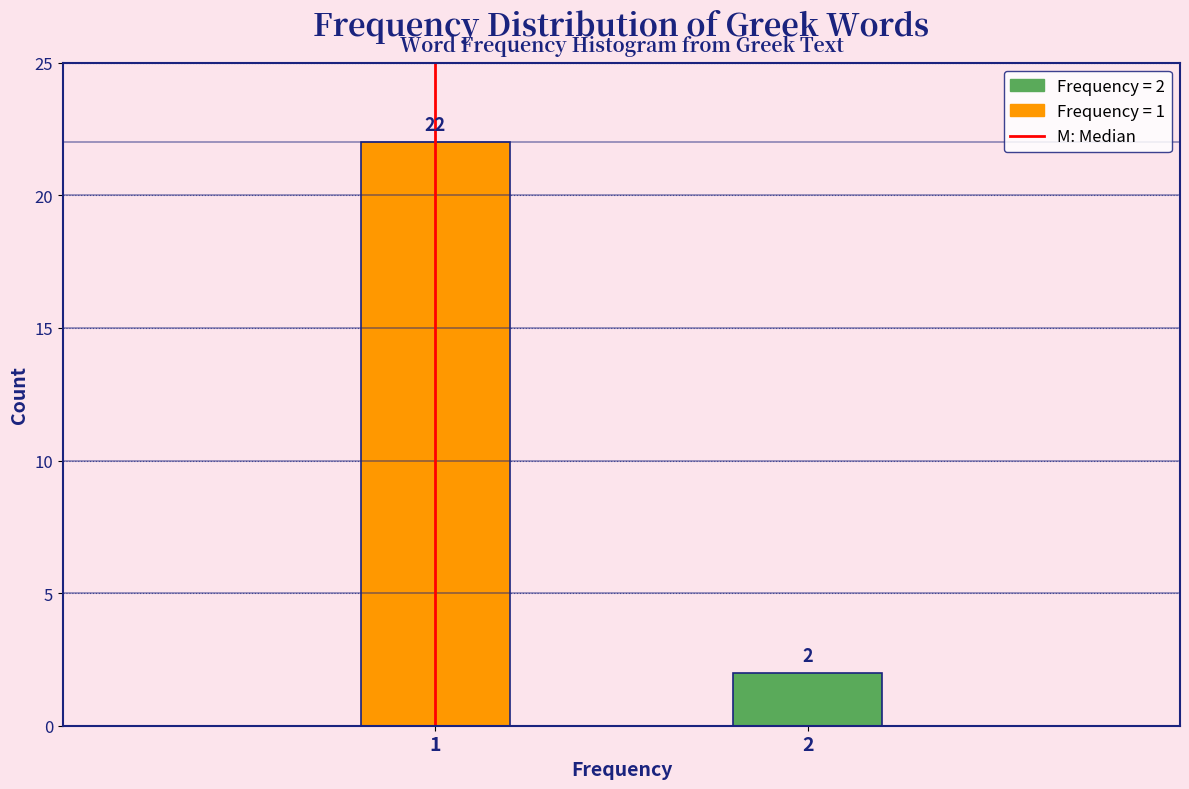

Reading left to right, extract all data points from this chart.

22	2